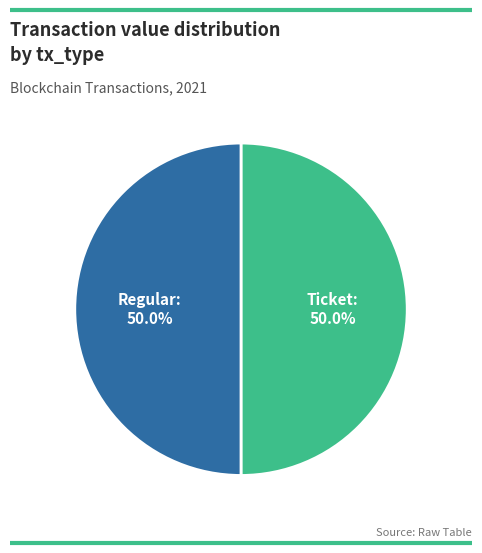

Is the sum of Ticket and Regular greater than half?

Yes